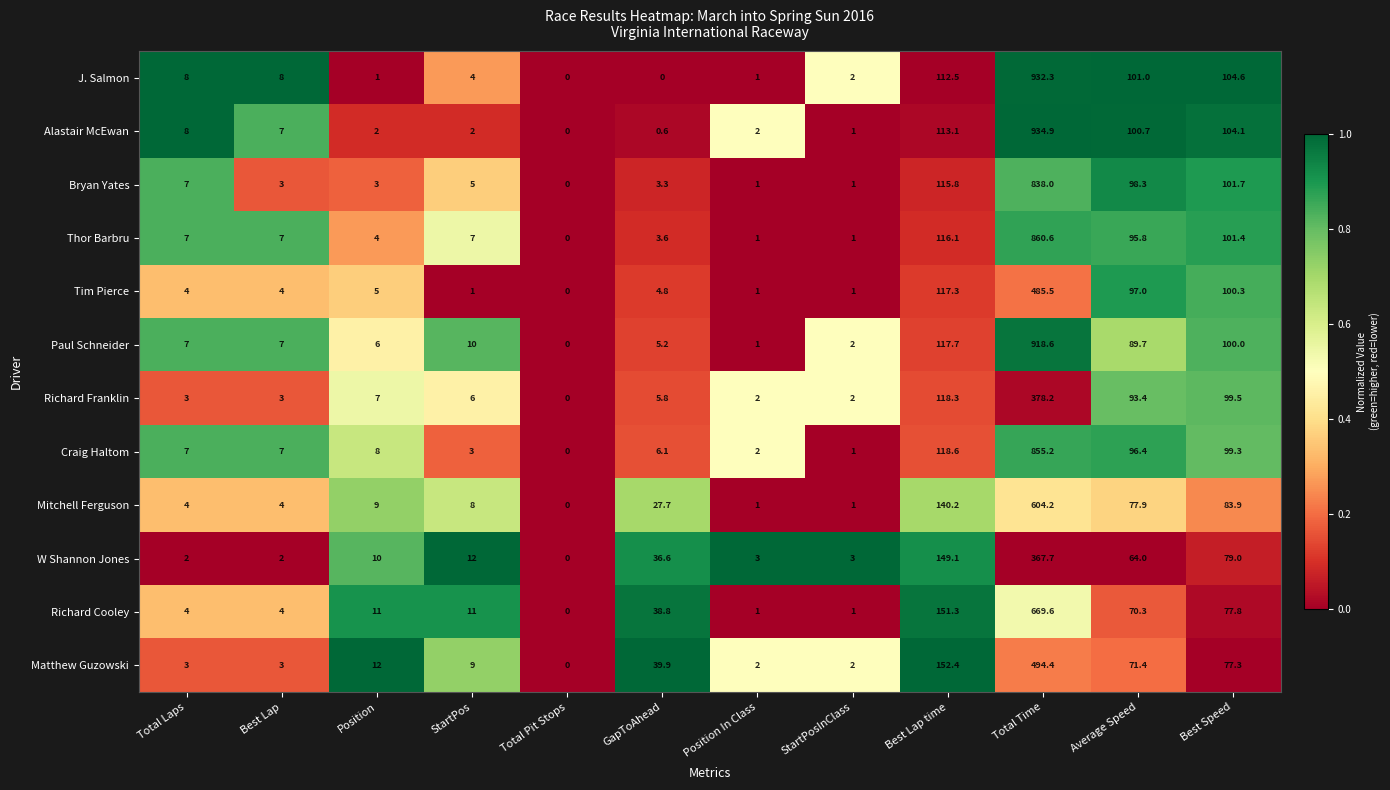

What is the sum of the Craig Haltom values at StartPos and Average Speed?

99.4